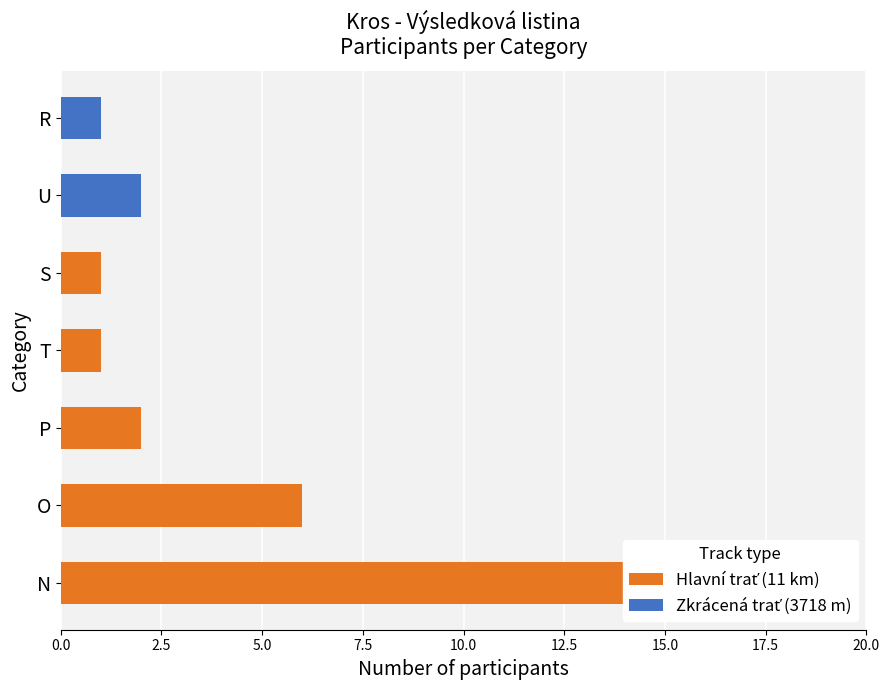

How many categories are shown in the chart?

7